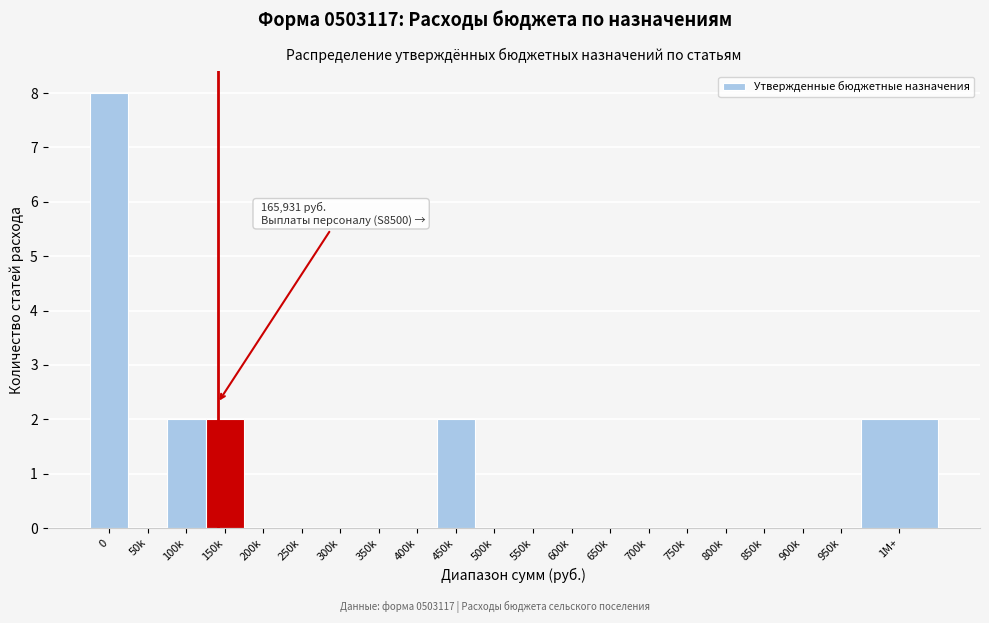

Reading left to right, what are all the values shown in this chart?

0=8	50k=0	100k=2	150k=2	200k=0	250k=0	300k=0	350k=0	400k=0	450k=2	500k=0	550k=0	600k=0	650k=0	700k=0	750k=0	800k=0	850k=0	900k=0	950k=0	1M+=2